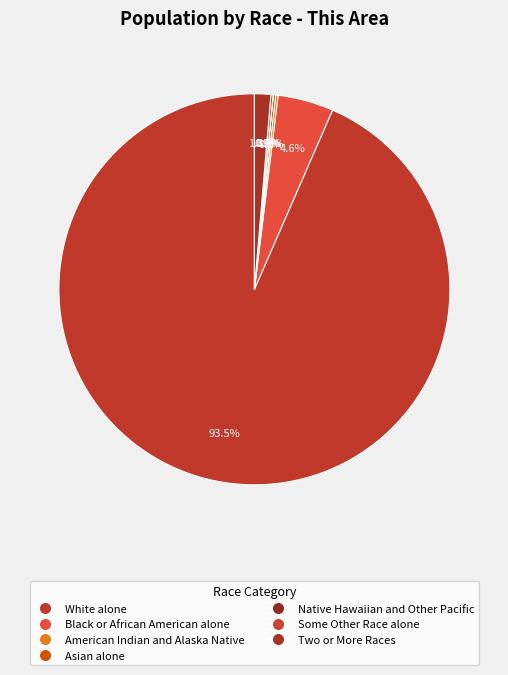

Is it true that Asian alone is 0% of the pie?

True